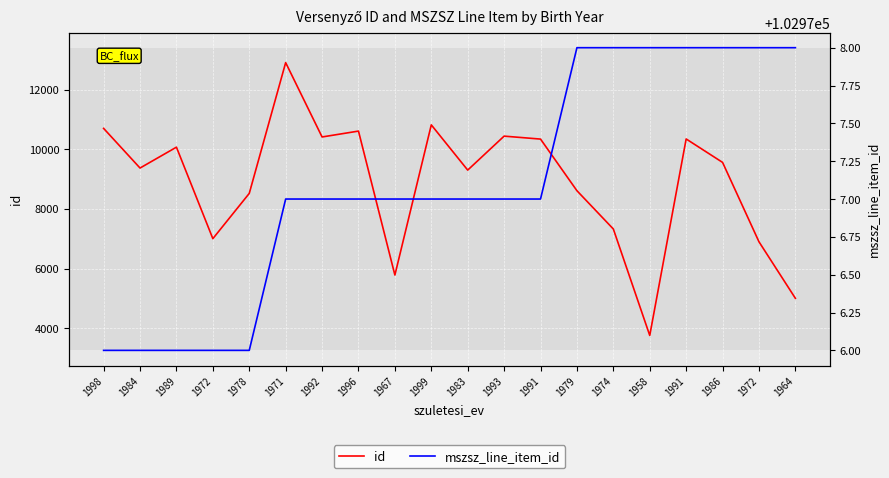

Which has a higher value, 1991 or 1967?

1991